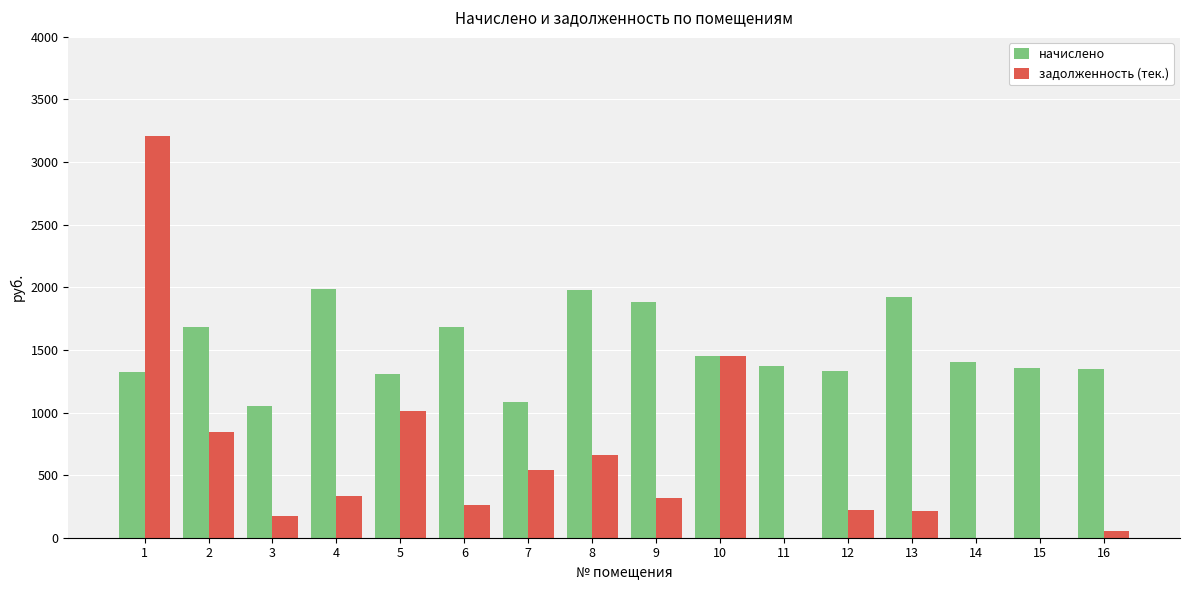

What value does the задолженность (тек.) series have at 10?

1448.2